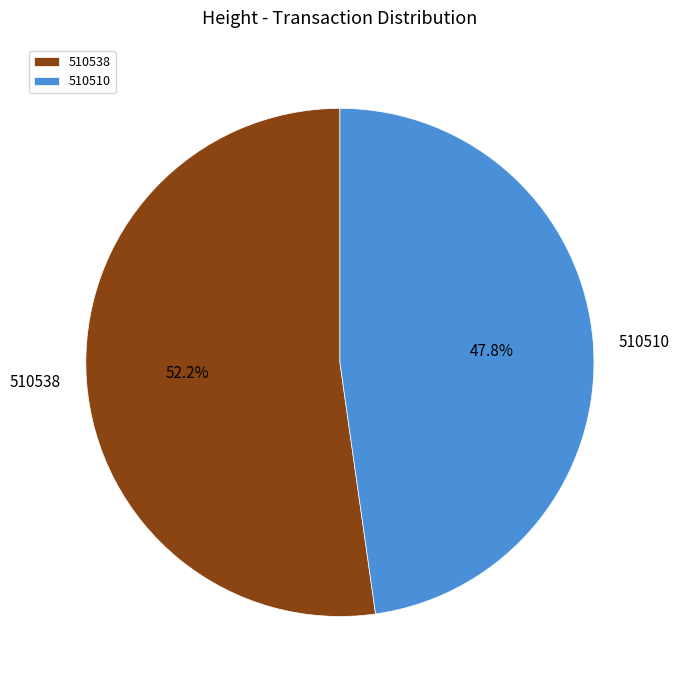

What percentage is the 510538 slice, to the nearest percent?

52%